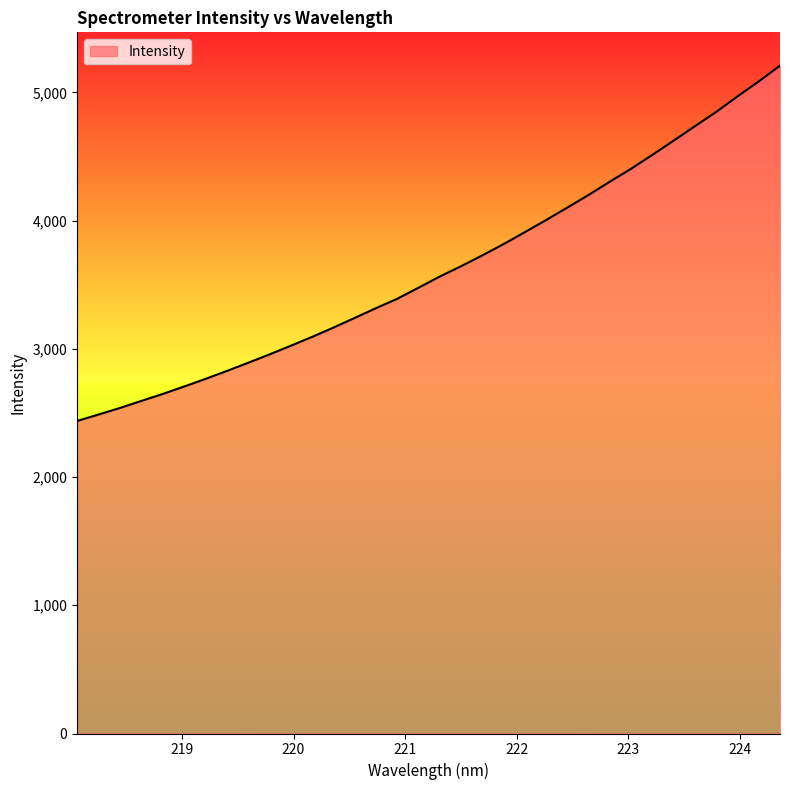

What is the greatest value displayed?

5207.8